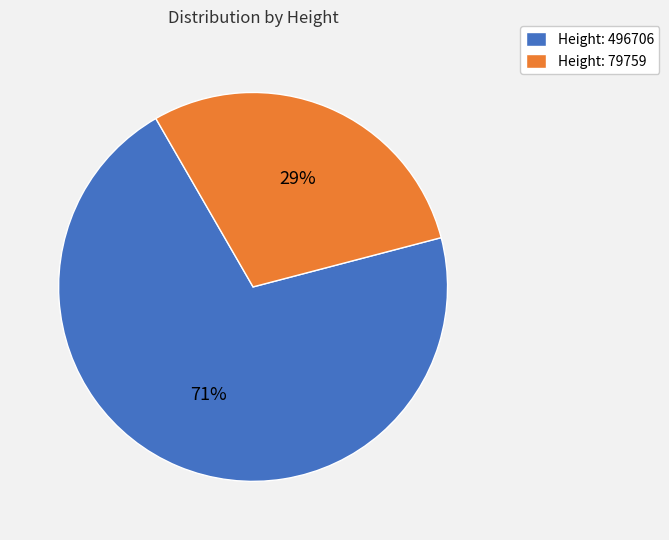

Do Height: 79759 and Height: 496706 together represent more than half of the pie?

Yes